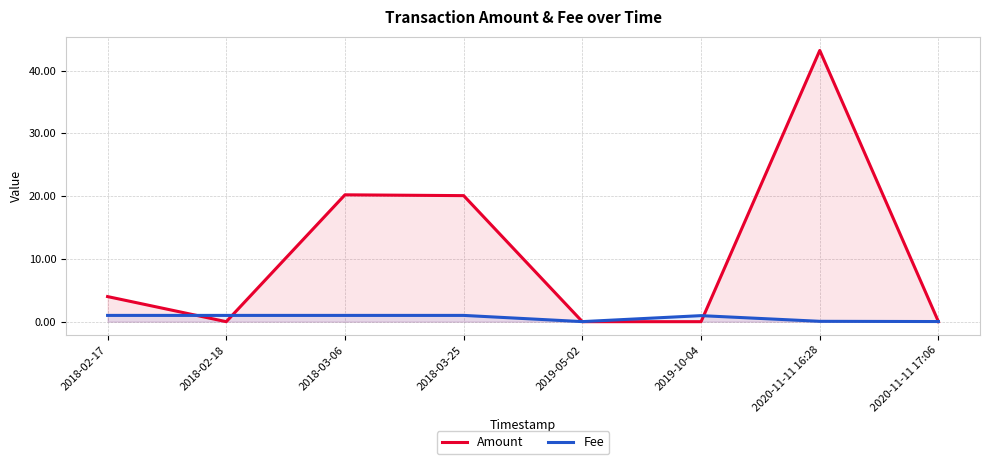

What is the spread (max minus min) of values at 2018-03-06?

19.2